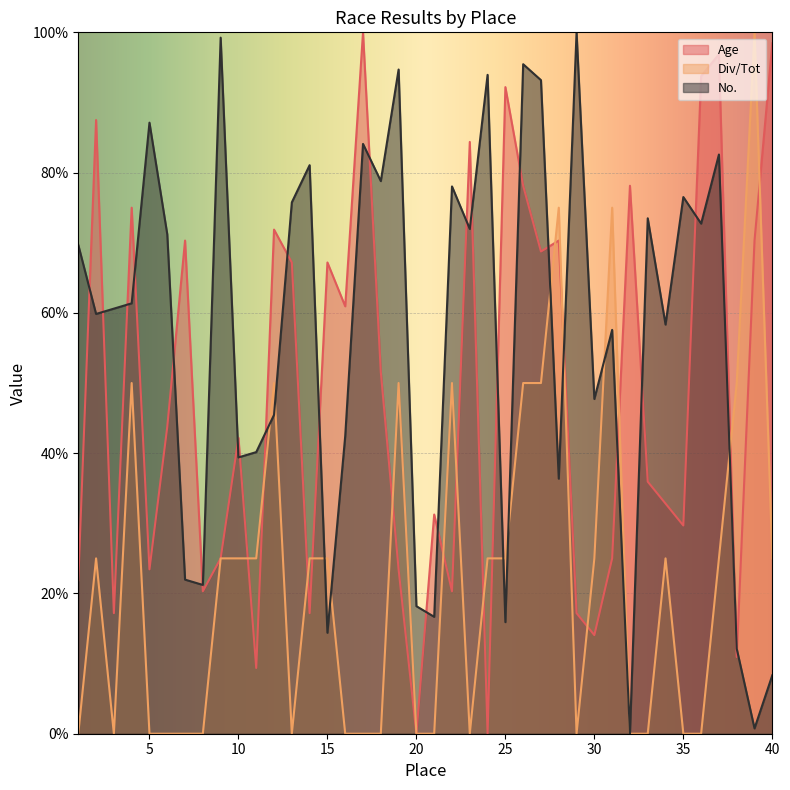

Read the Age value at 27.

68.8